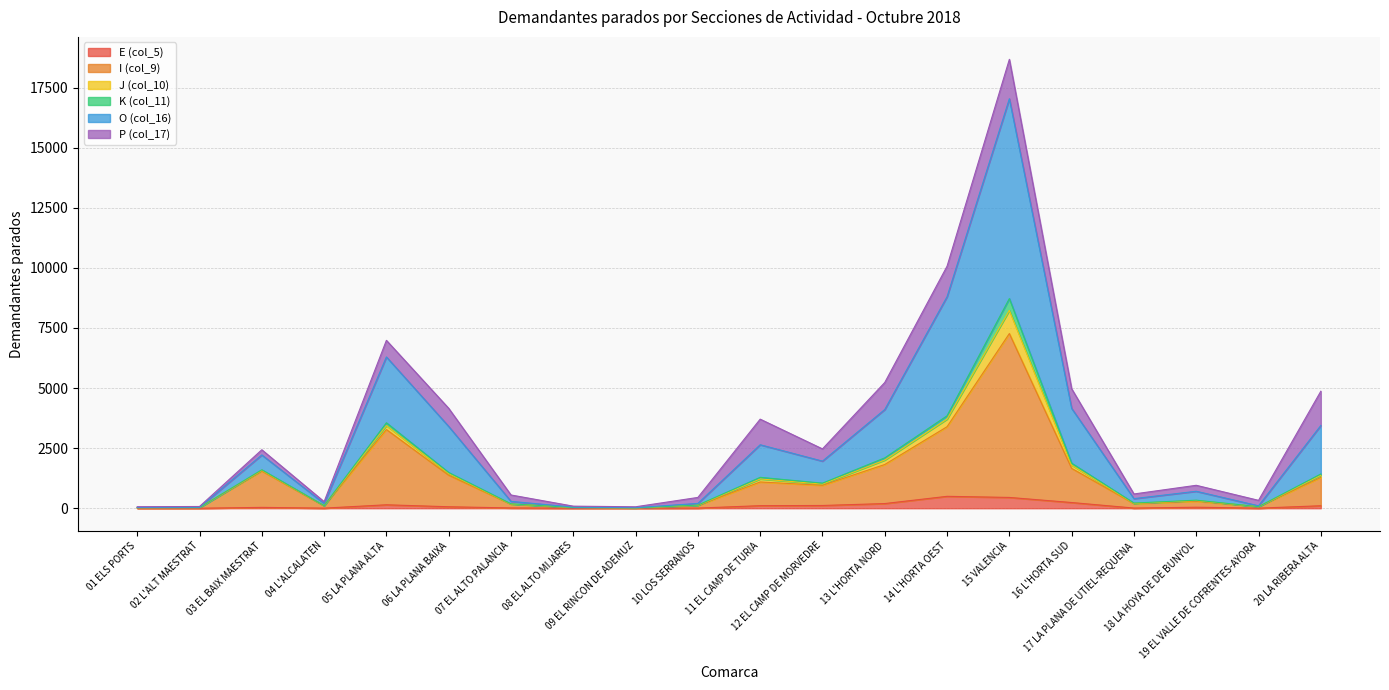

What are all the series names shown in the legend?

E (col_5), I (col_9), J (col_10), K (col_11), O (col_16), P (col_17)